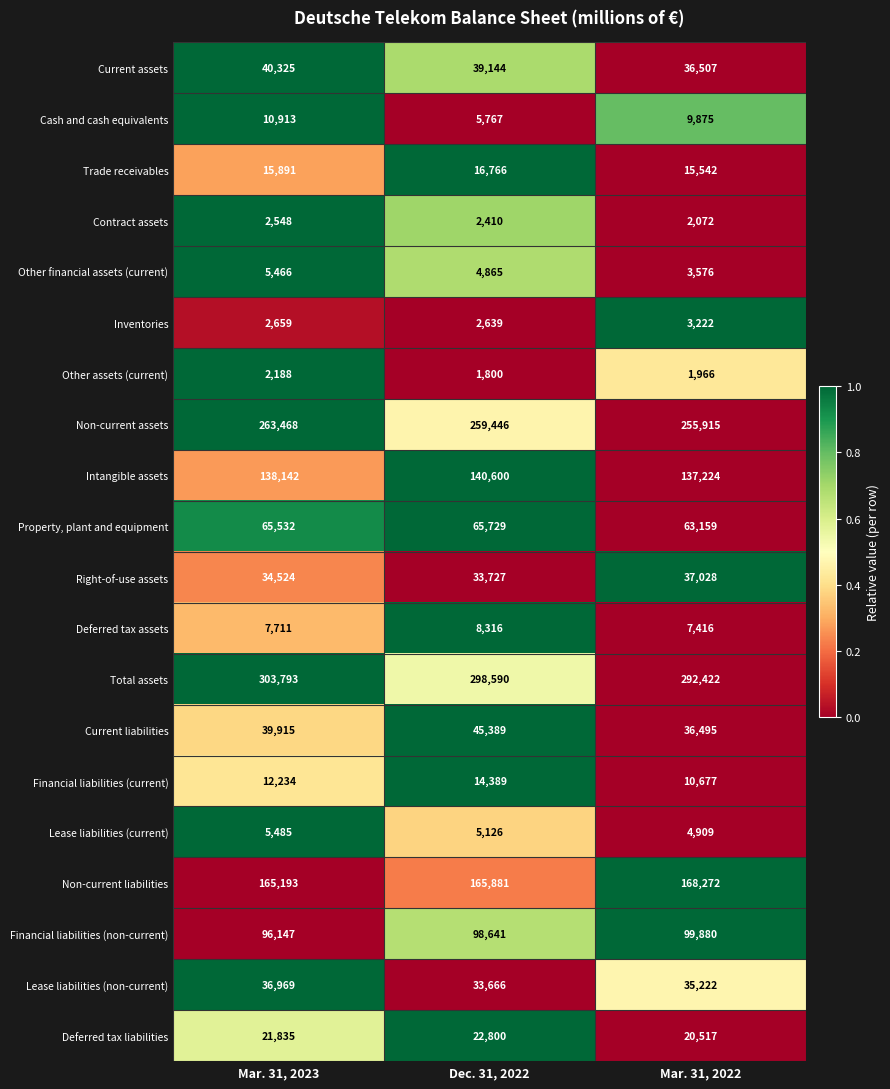

What is the difference between the highest and lowest values at Mar. 31, 2023?

301605